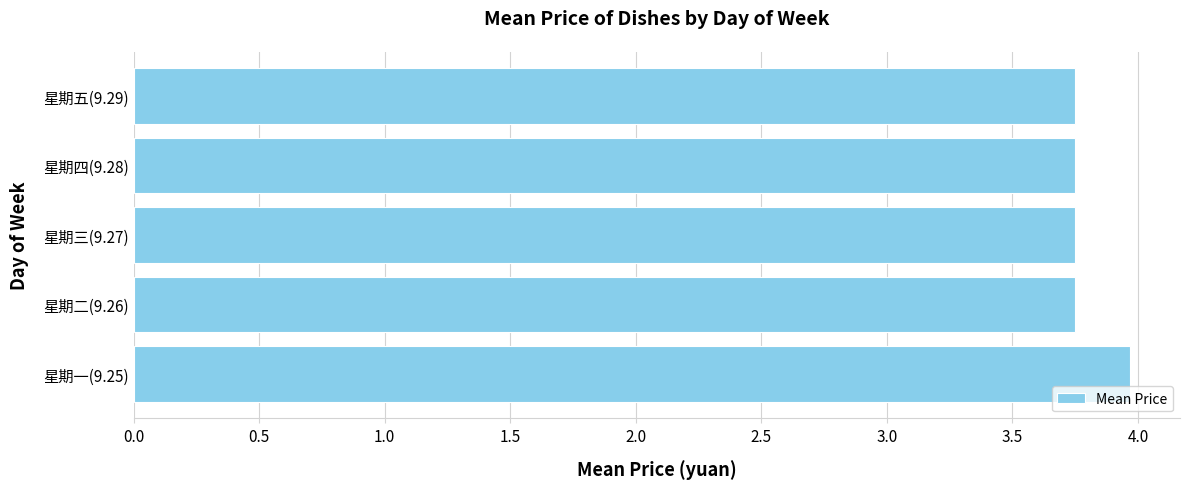

Which label corresponds to the largest value in the chart?

星期一(9.25)